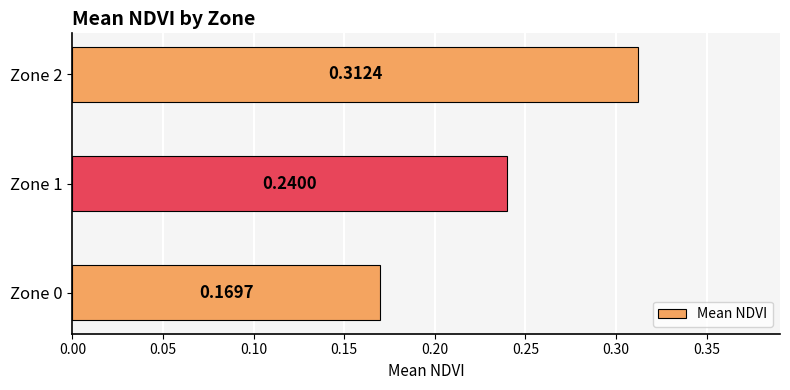

Which category has the highest value across all series?

Zone 2